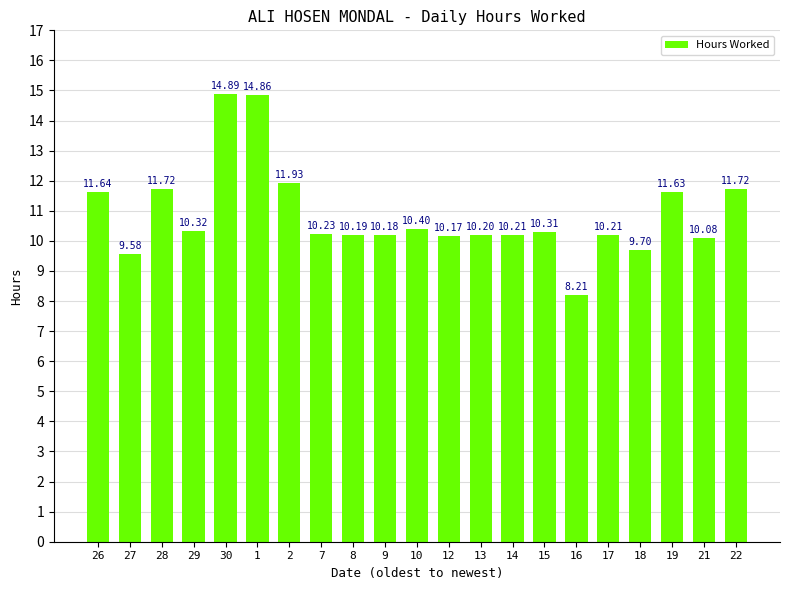

Does the chart contain any negative values?

No